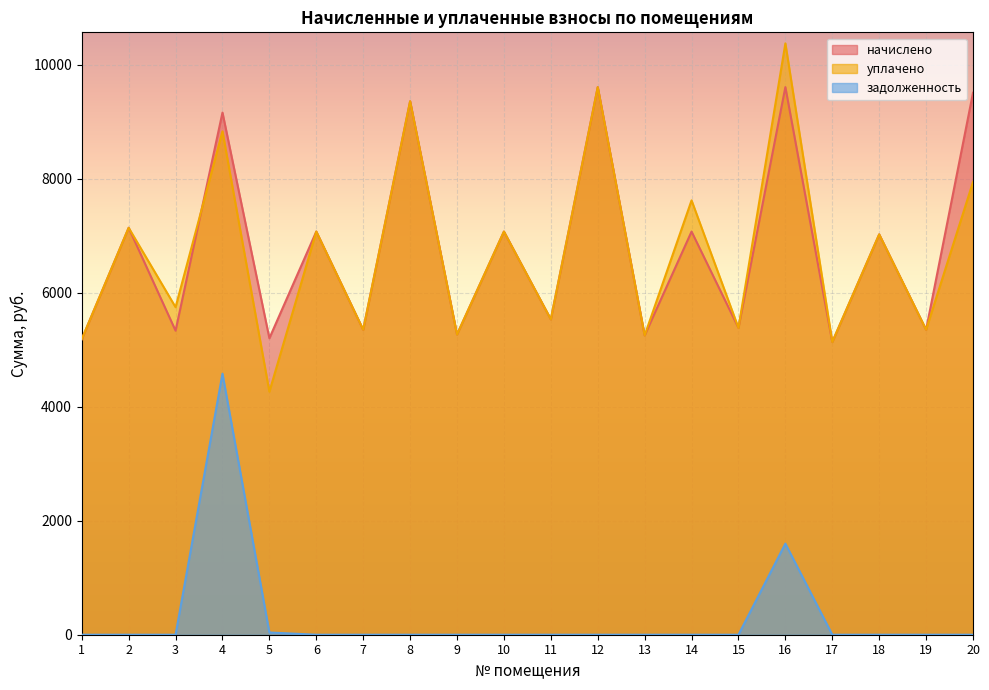

Count the number of data series in this chart.

3